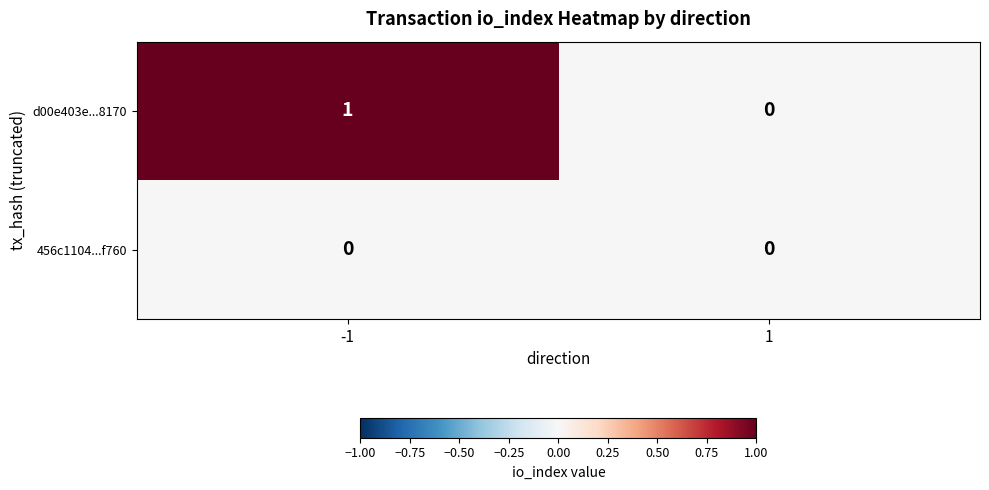

Which series changed the most between -1 and 1?

d00e403e...8170